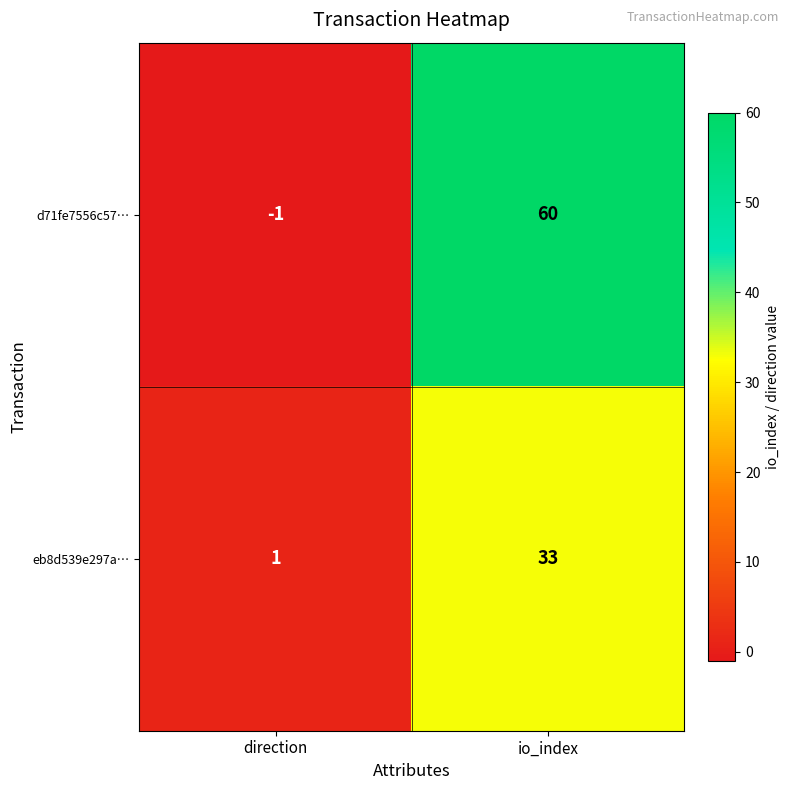

At which label is d71fe7556c57… closest to 29?

direction